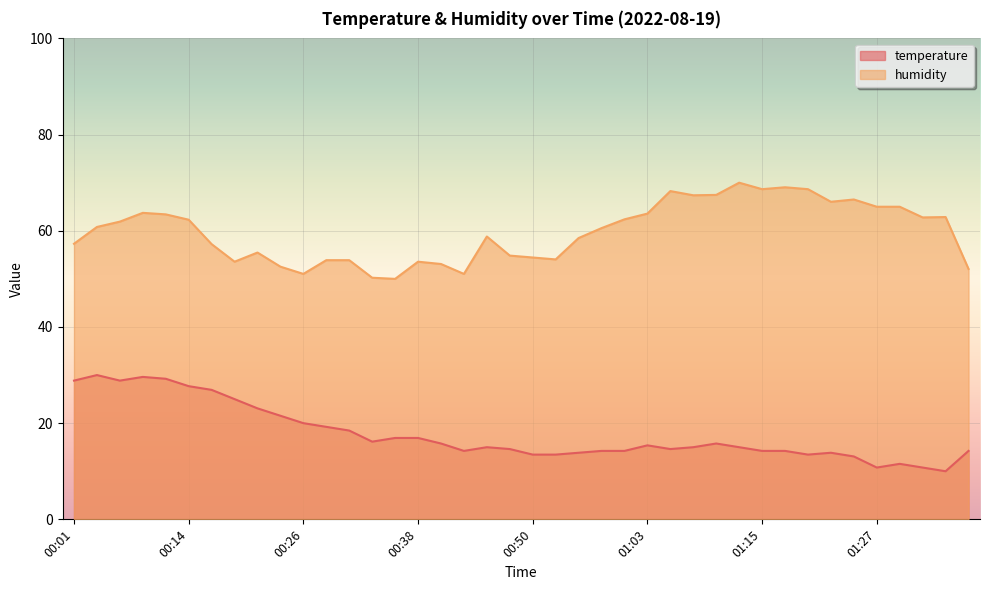

True or false: humidity has more than 0 points higher than both neighbors.

True